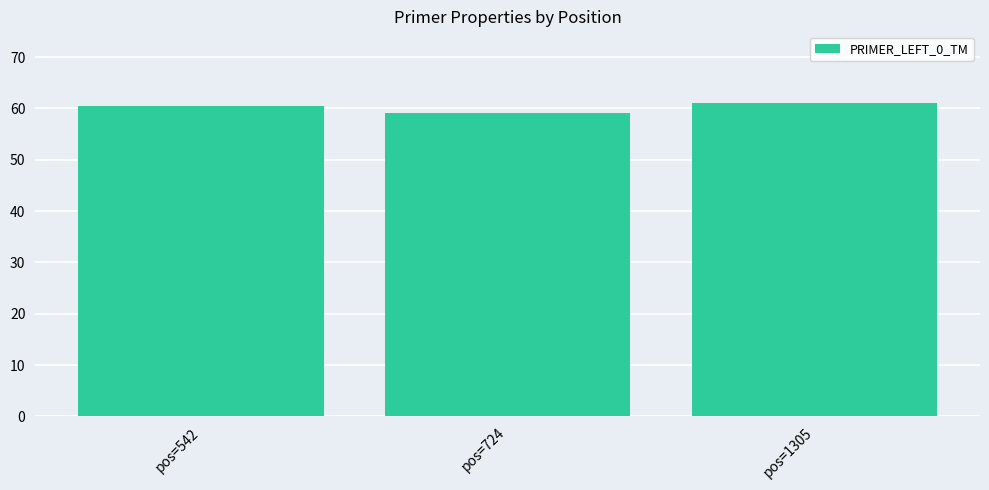

True or false: the data shows 60.4 at pos=542.

True